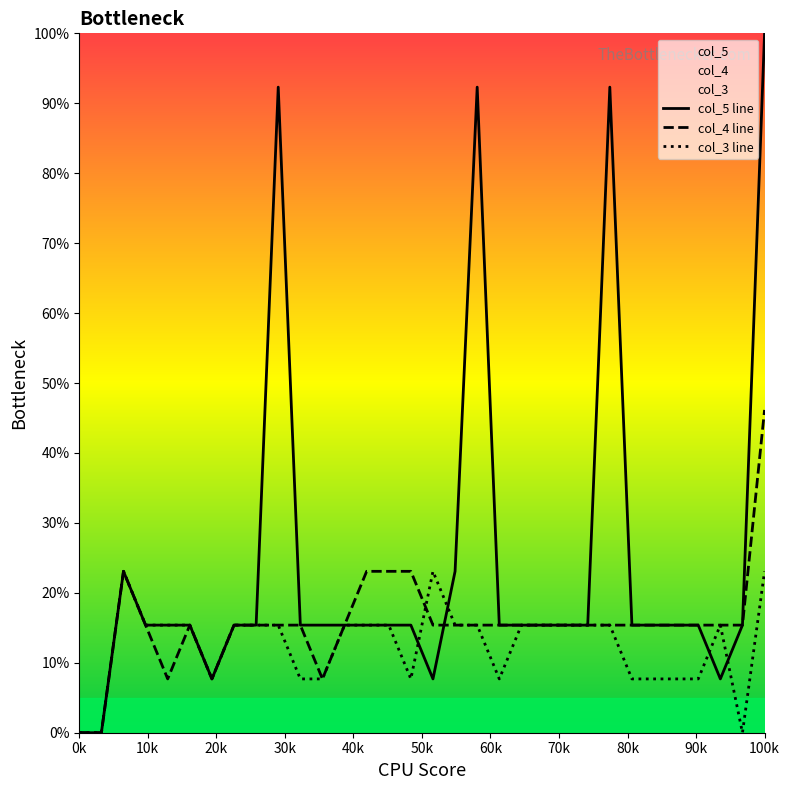

How many values in the col_4 series exceed 15?

27